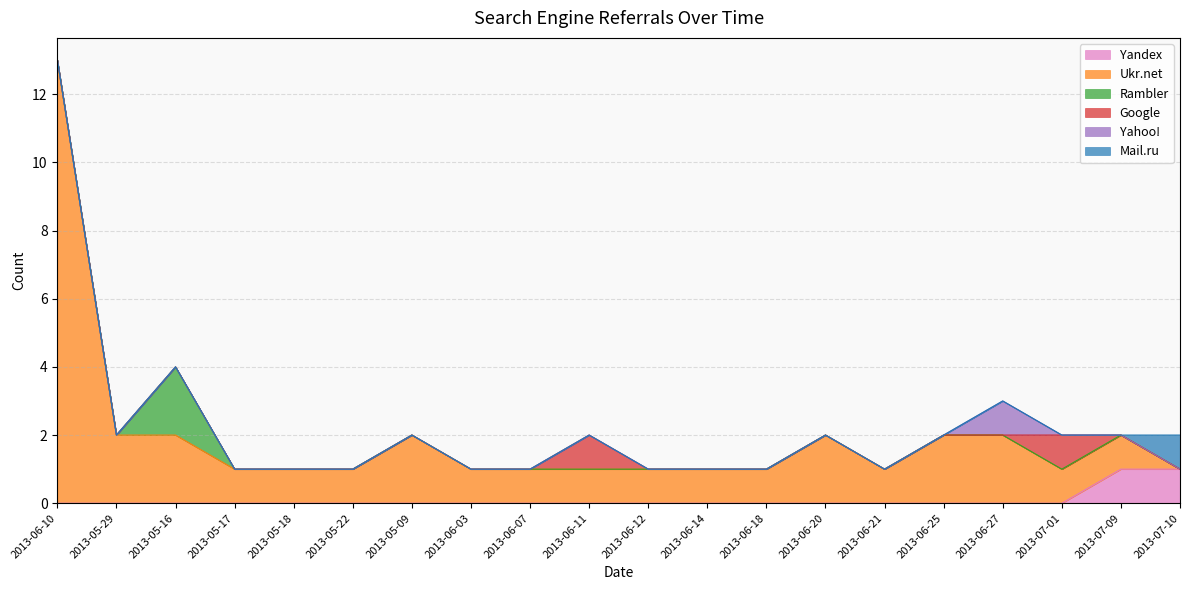

At how many categories does at least one series exceed 6?

1